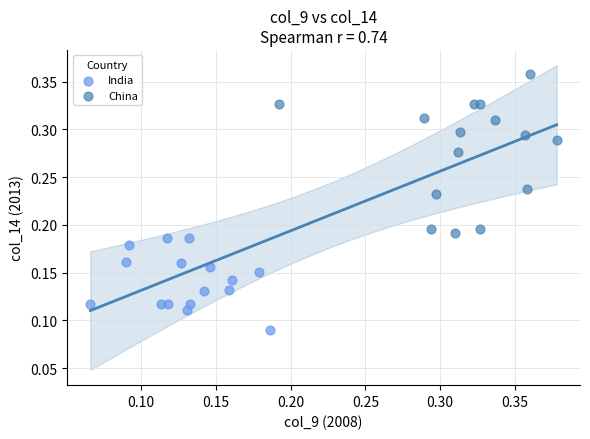

Which series reaches the maximum Y coordinate?

China